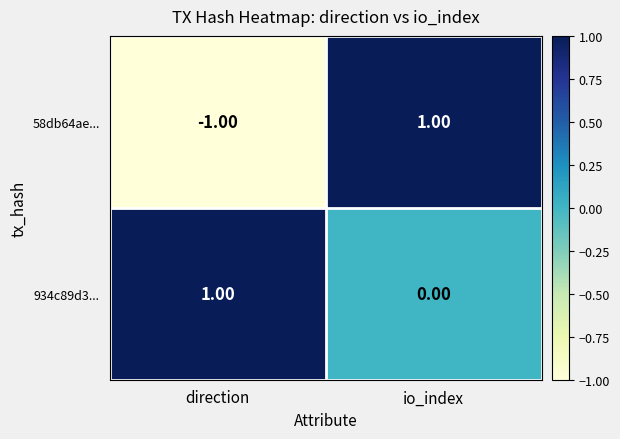

Between direction and io_index, which series saw the biggest shift?

58db64ae...